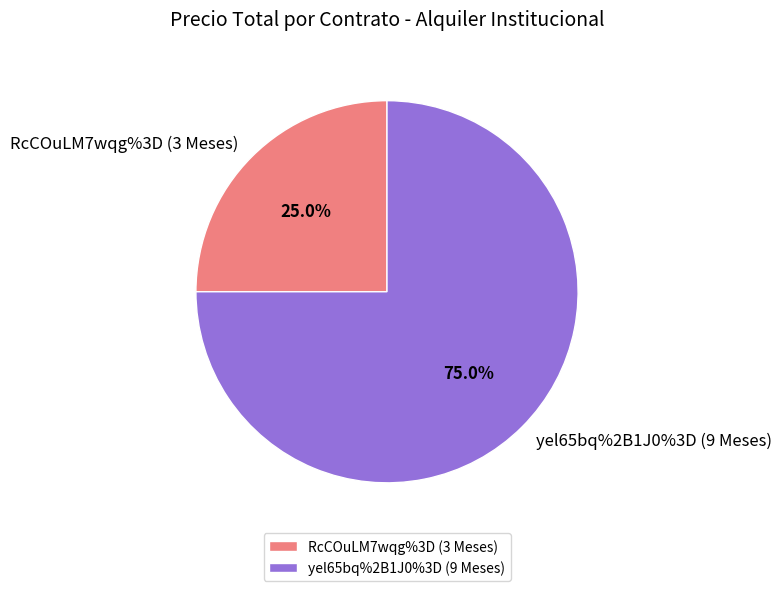

What percentage is the yel65bq%2B1J0%3D (9 Meses) slice, to the nearest percent?

75%